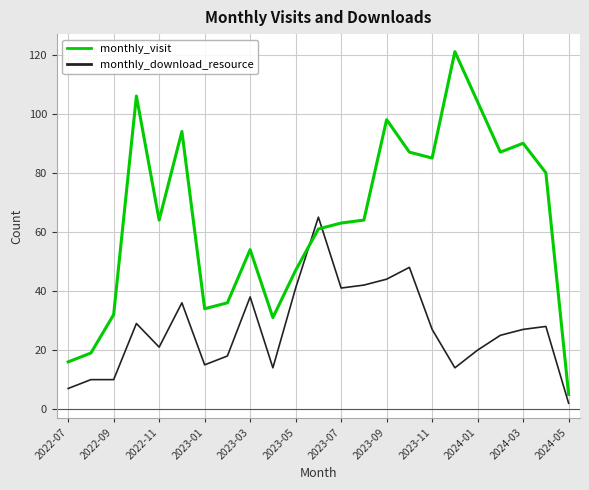

Which series has the widest spread of values?

monthly_visit